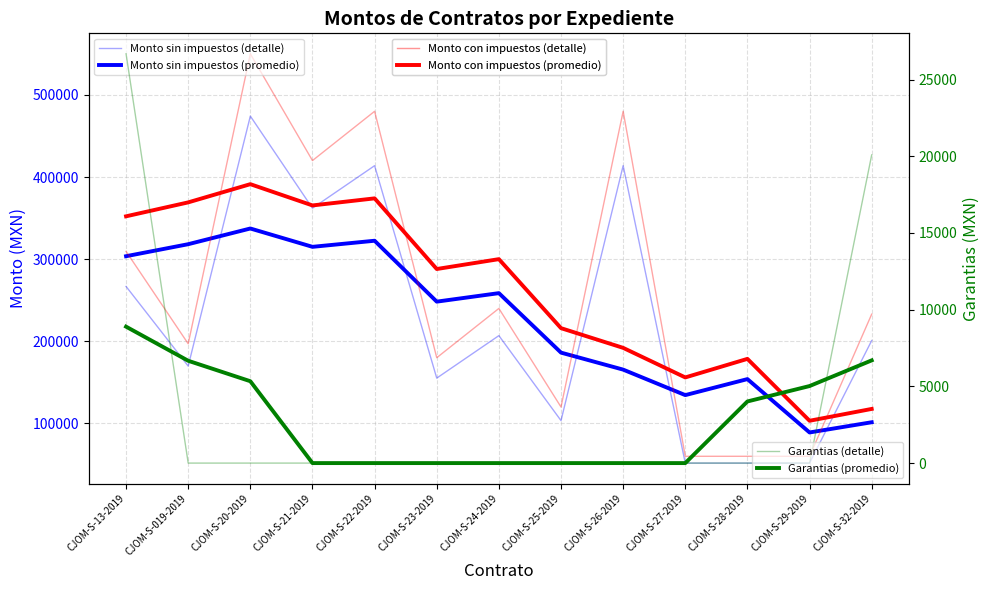

How many categories are shown in the chart?

13